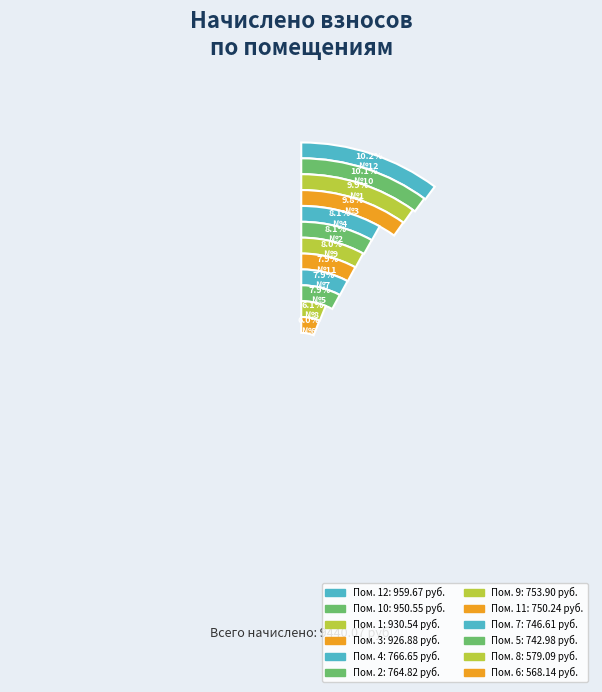

The 12 slice represents 10% of the pie. True or false?

True